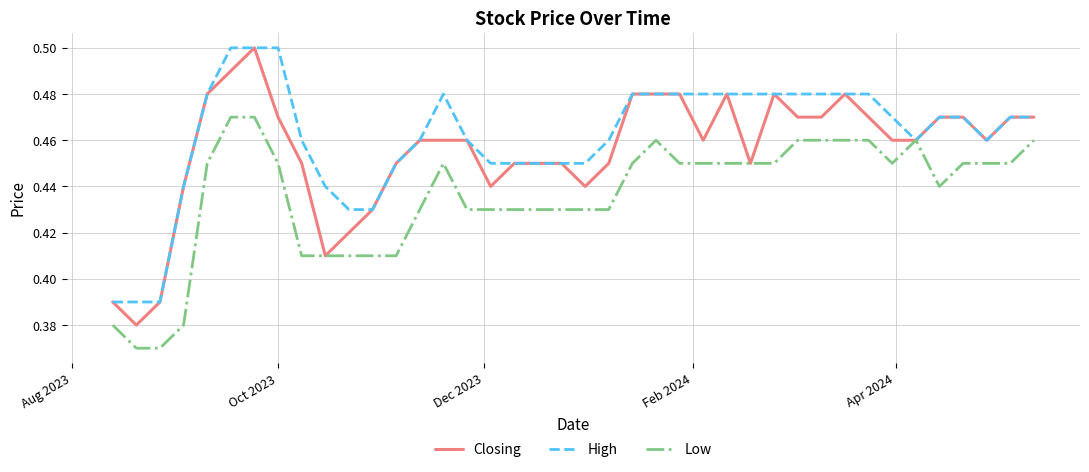

How many series are shown in this chart?

3